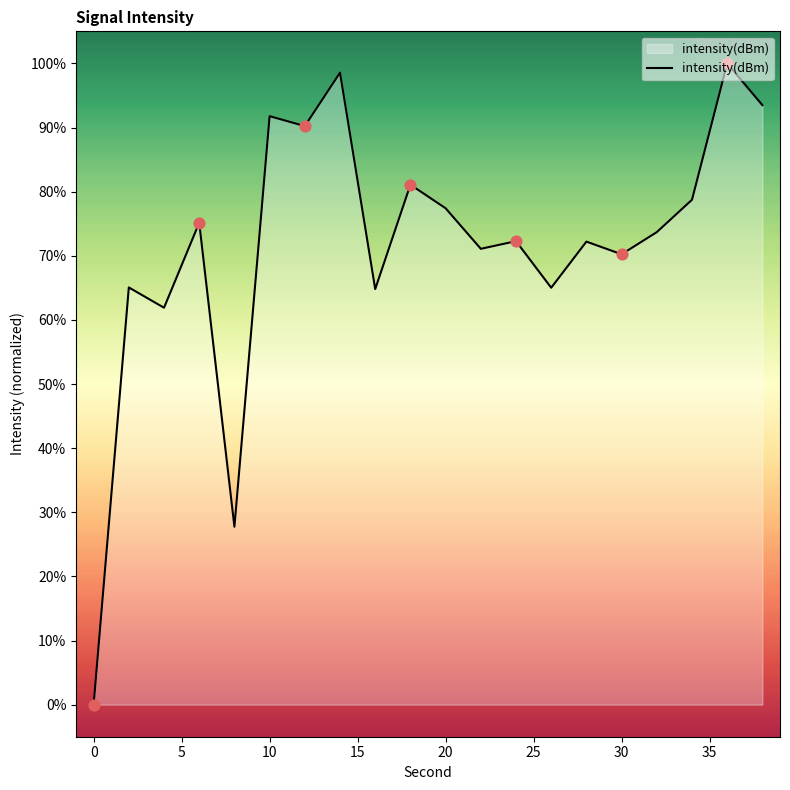

What is the difference between the maximum and minimum values?

100.0